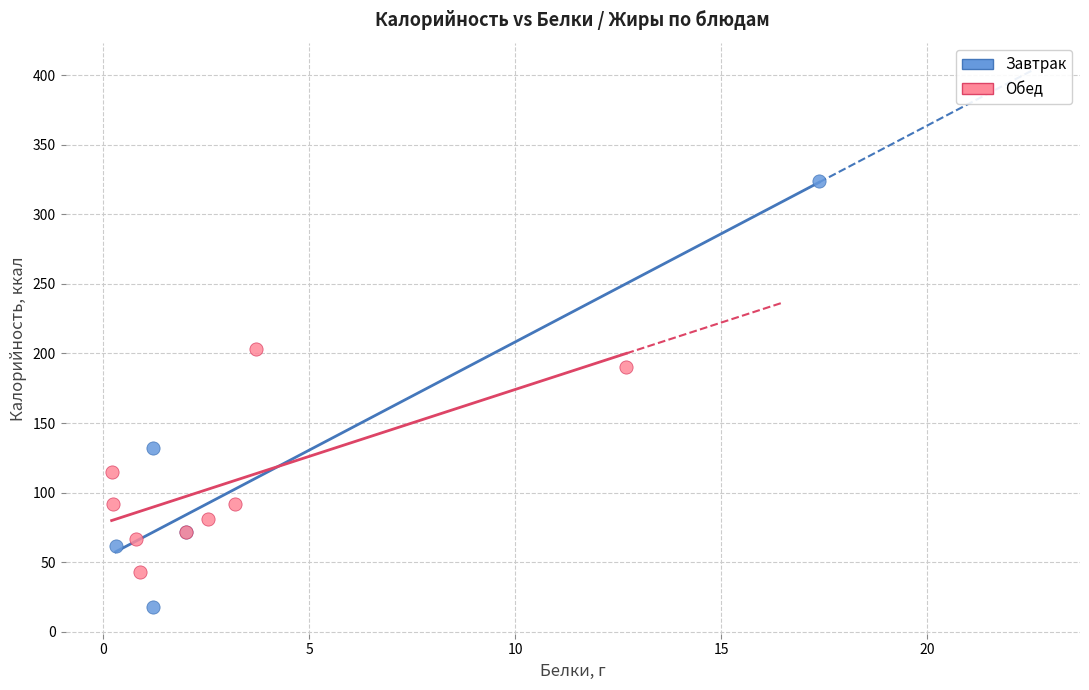

What are all the series names shown in the legend?

Завтрак, Обед